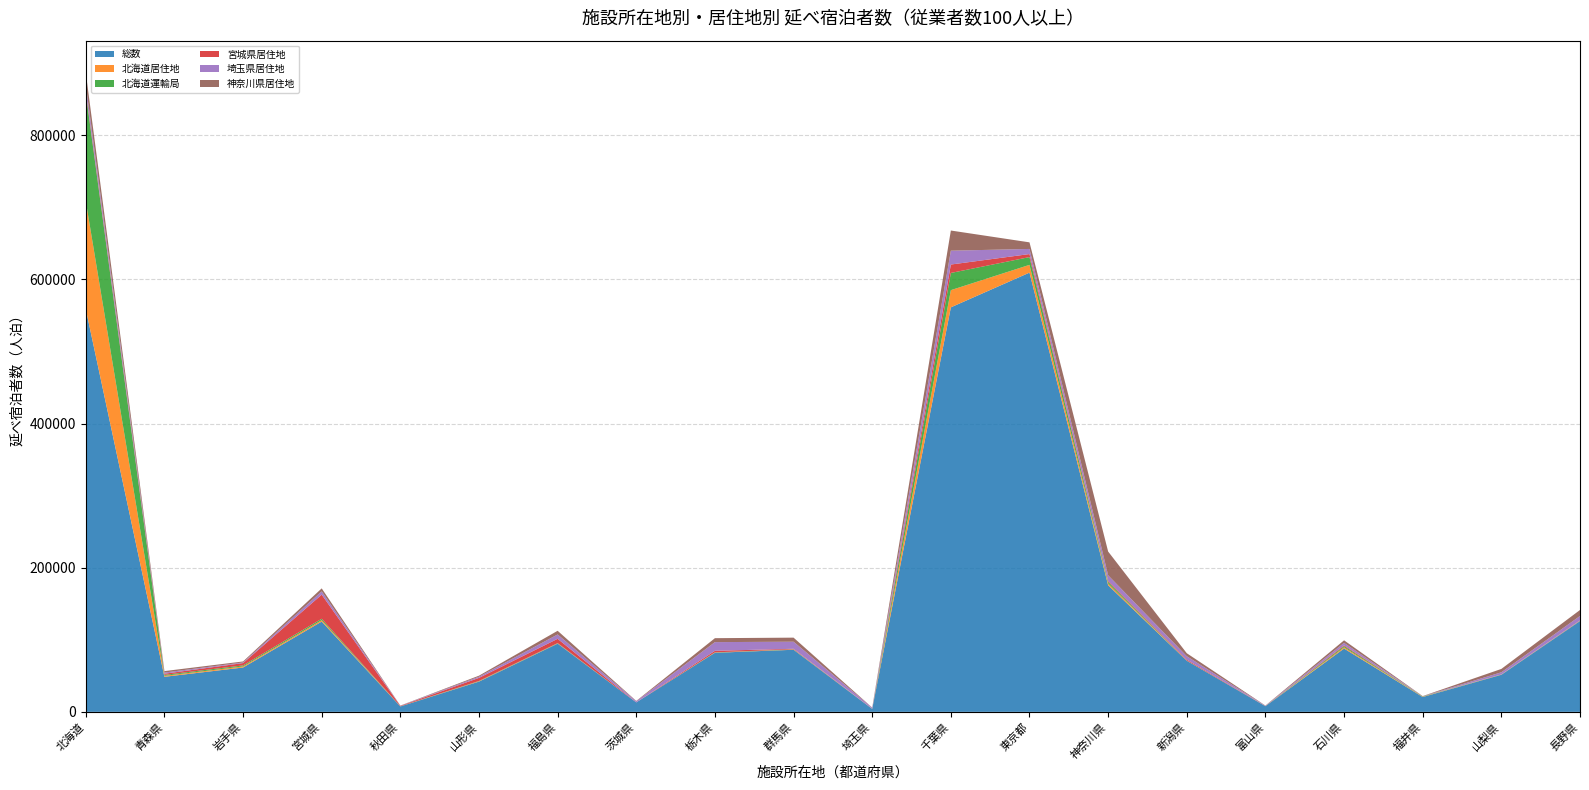

Reading right to left, transcribe all the data shown in this chart.

総数: 126003	51435	20600	87838	7829	70852	175633	609458	561269	4073	86154	81950	13107	94648	41973	7477	125274	61531	48637	558798
北海道居住地: 288	188	428	1712	84	155	2395	10773	23860	103	324	304	5	382	447	102	1955	1451	1328	149779
北海道運輸局: 288	188	428	1712	84	155	2395	10773	23860	103	324	304	5	382	447	102	1955	1451	1328	149779
宮城県居住地: 298	127	51	1114	106	1271	1251	4219	11689	36	710	2162	46	5956	4281	567	33459	3251	1631	2796
埼玉県居住地: 6138	2949	157	3365	412	4763	7813	7086	19210	1417	9815	12042	1562	6025	1653	285	4555	890	1601	9051
神奈川県居住地: 8337	4679	201	3530	253	4133	32974	9150	27974	193	5646	5476	481	5094	1408	203	4135	1342	2019	16747